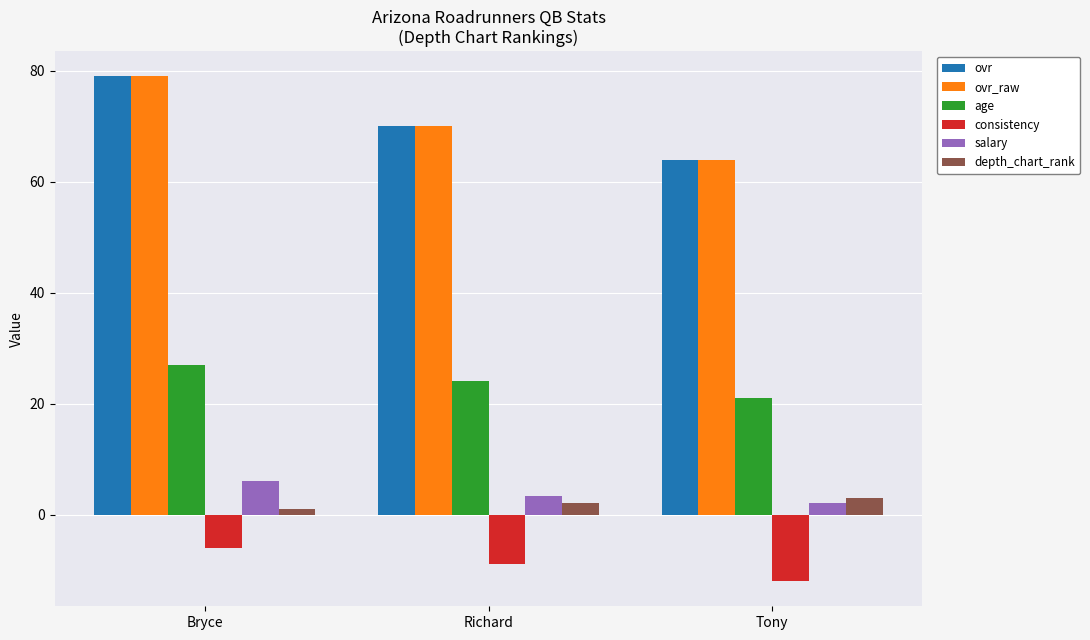

The value of ovr at Richard is 70.0. True or false?

True